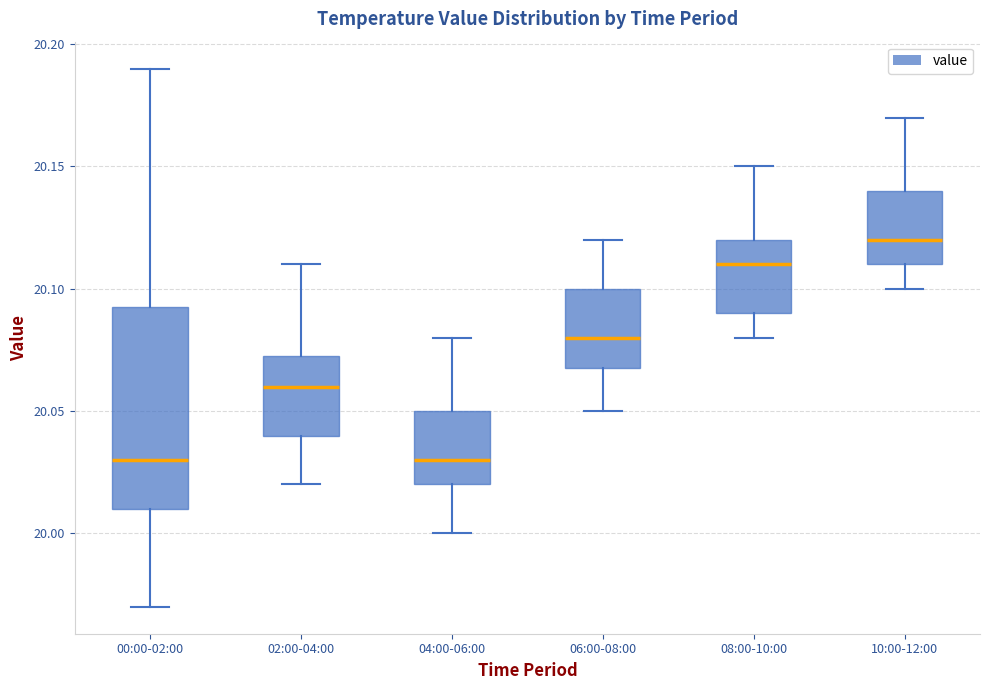

Reading left to right, read every box against the y-axis: the position of its median line, the range the box covers, and the ends of its whiskers. The values are not printed on the chart, so give them approximately, as read against the axis.

00:00-02:00: median 20.030, box 20.010 to 20.095, whiskers 19.970 to 20.190
02:00-04:00: median 20.060, box 20.040 to 20.075, whiskers 20.020 to 20.110
04:00-06:00: median 20.030, box 20.020 to 20.050, whiskers 20.000 to 20.080
06:00-08:00: median 20.080, box 20.070 to 20.100, whiskers 20.050 to 20.120
08:00-10:00: median 20.110, box 20.090 to 20.120, whiskers 20.080 to 20.150
10:00-12:00: median 20.120, box 20.110 to 20.140, whiskers 20.100 to 20.170